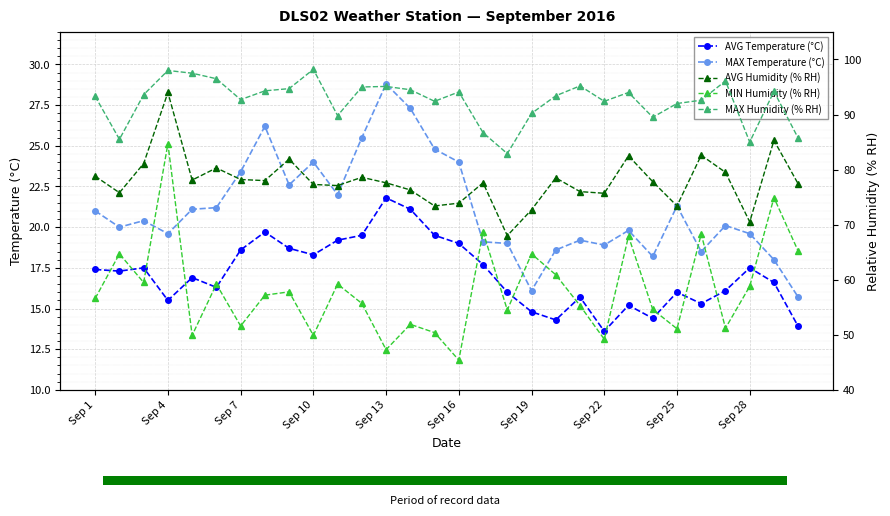

Does the chart contain any negative values?

No